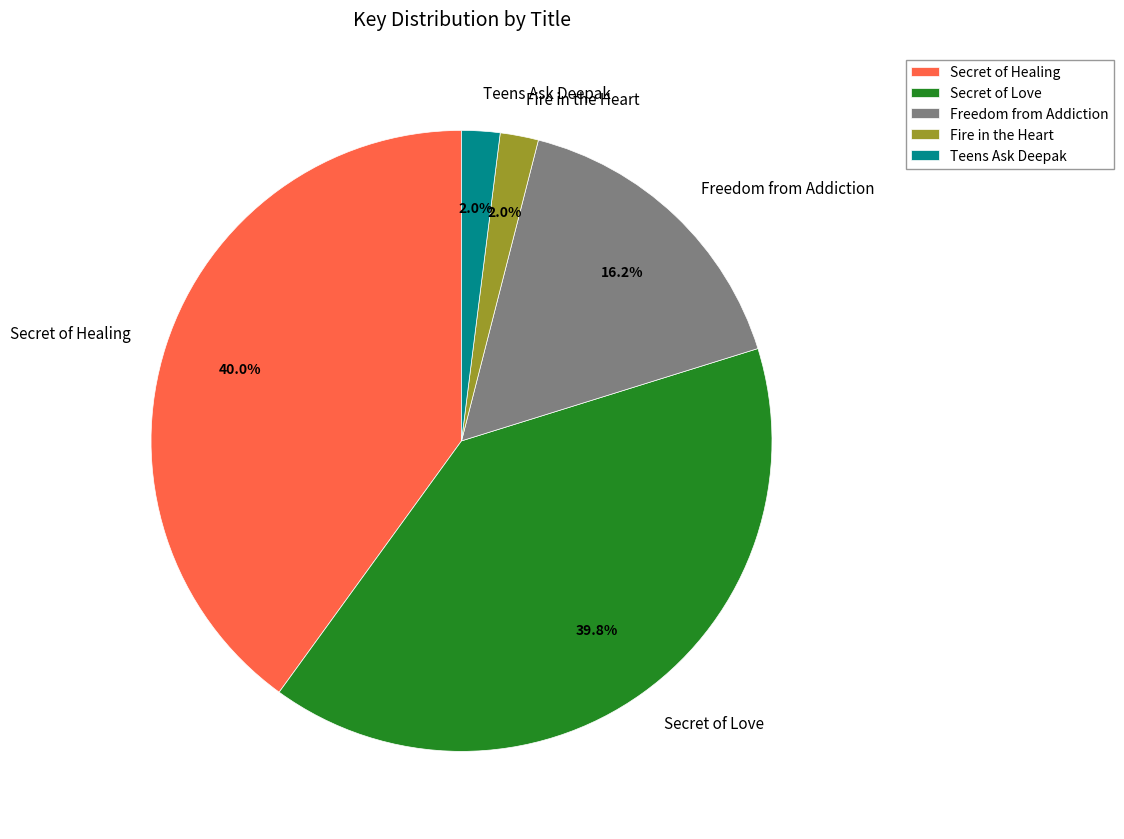

Is there any slice that represents more than half of the pie?

No